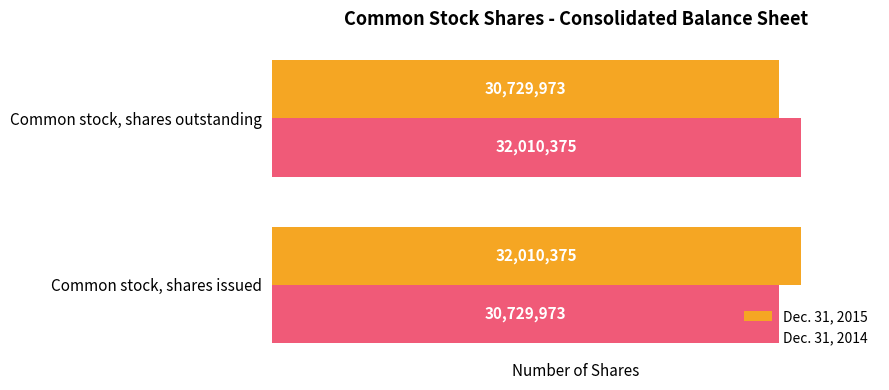

What is the difference between the highest and lowest values at Common stock, shares outstanding?

1280402